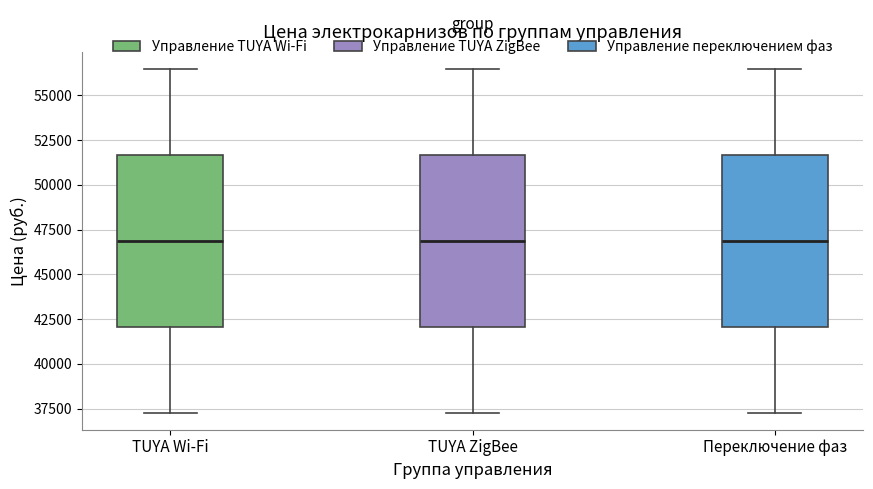

Reading left to right, read every box against the y-axis: the position of its median line, the range the box covers, and the ends of its whiskers. The values are not printed on the chart, so give them approximately, as read against the axis.

TUYA Wi-Fi: median 47000, box 42000 to 51500, whiskers 37500 to 56500
TUYA ZigBee: median 47000, box 42000 to 51500, whiskers 37500 to 56500
Переключение фаз: median 47000, box 42000 to 51500, whiskers 37500 to 56500